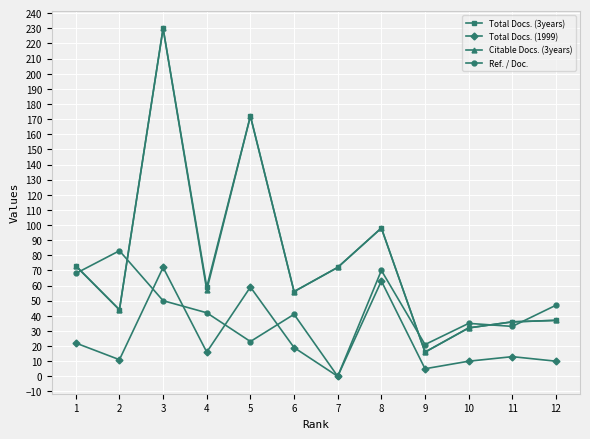

How many lines are shown in the chart?

4